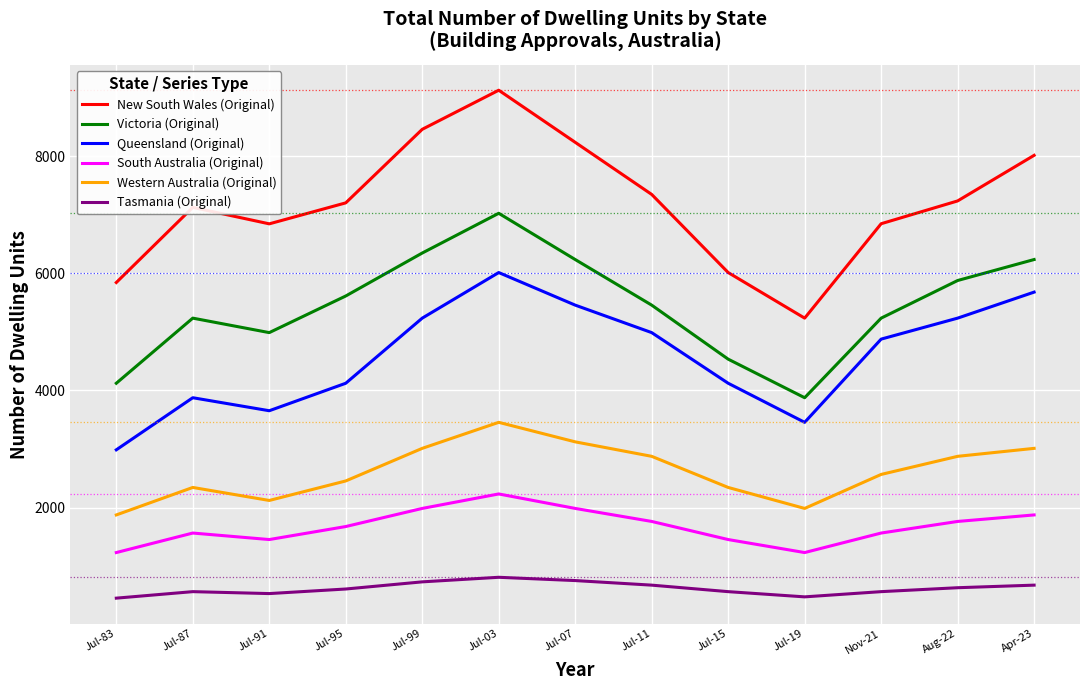

True or false: Western Australia (Original) and South Australia (Original) cross at least once.

False